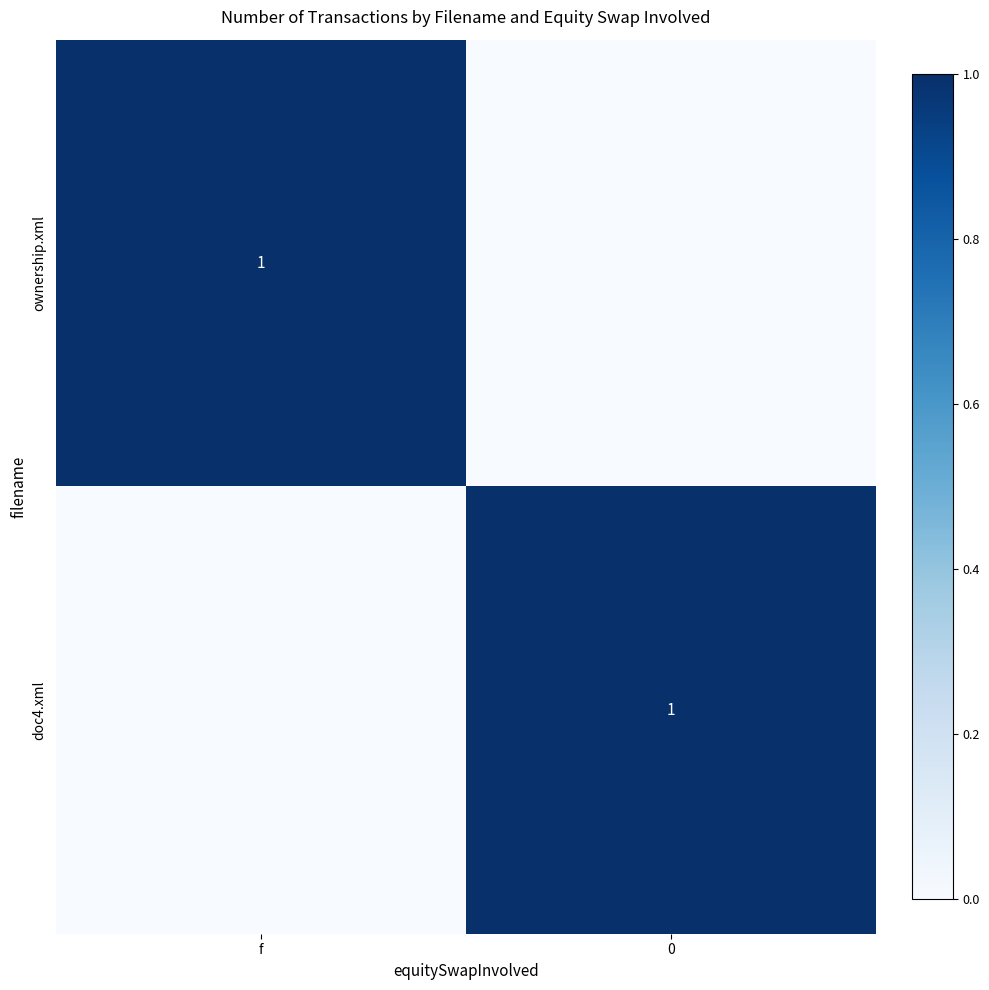

The ownership.xml series shows 1 at f. True or false?

True